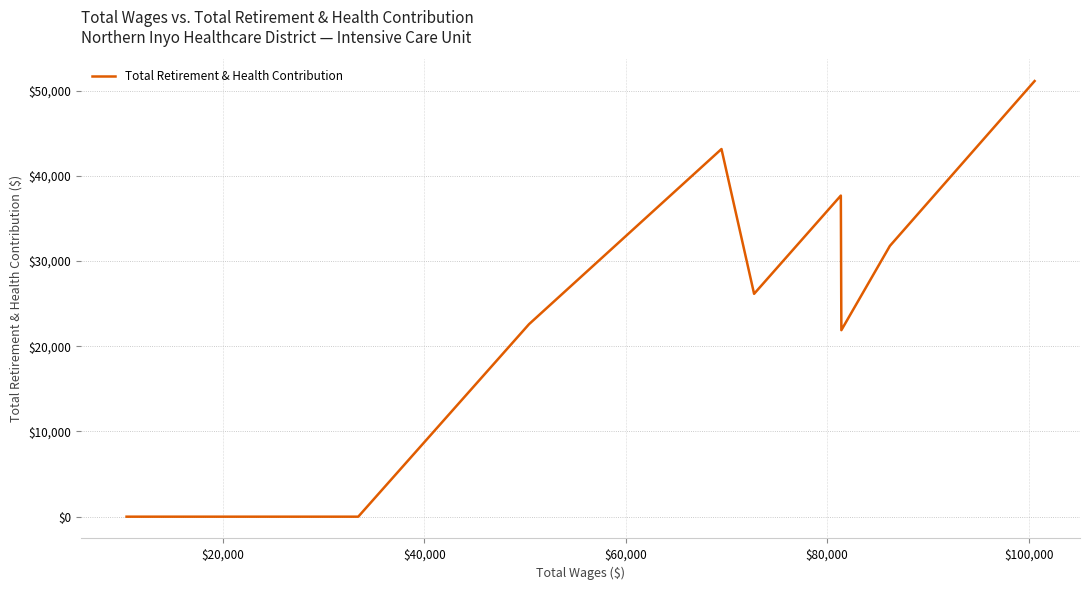

What is the difference between the maximum and minimum values?

51122